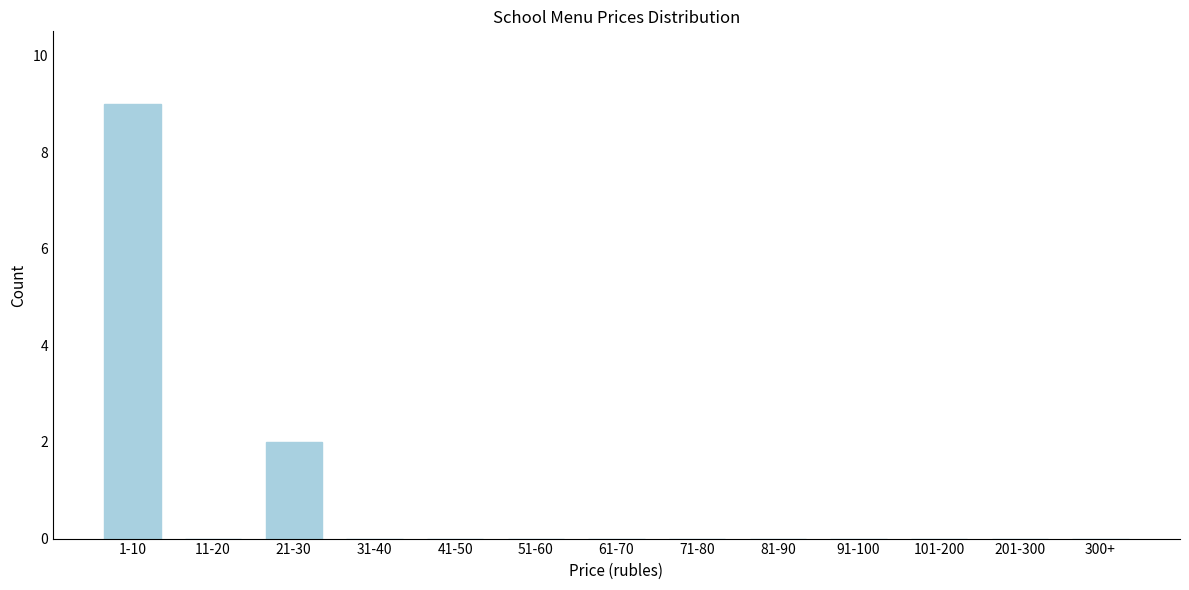

Reading right to left, what are all the values shown in this chart?

300+=0	201-300=0	101-200=0	91-100=0	81-90=0	71-80=0	61-70=0	51-60=0	41-50=0	31-40=0	21-30=2	11-20=0	1-10=9